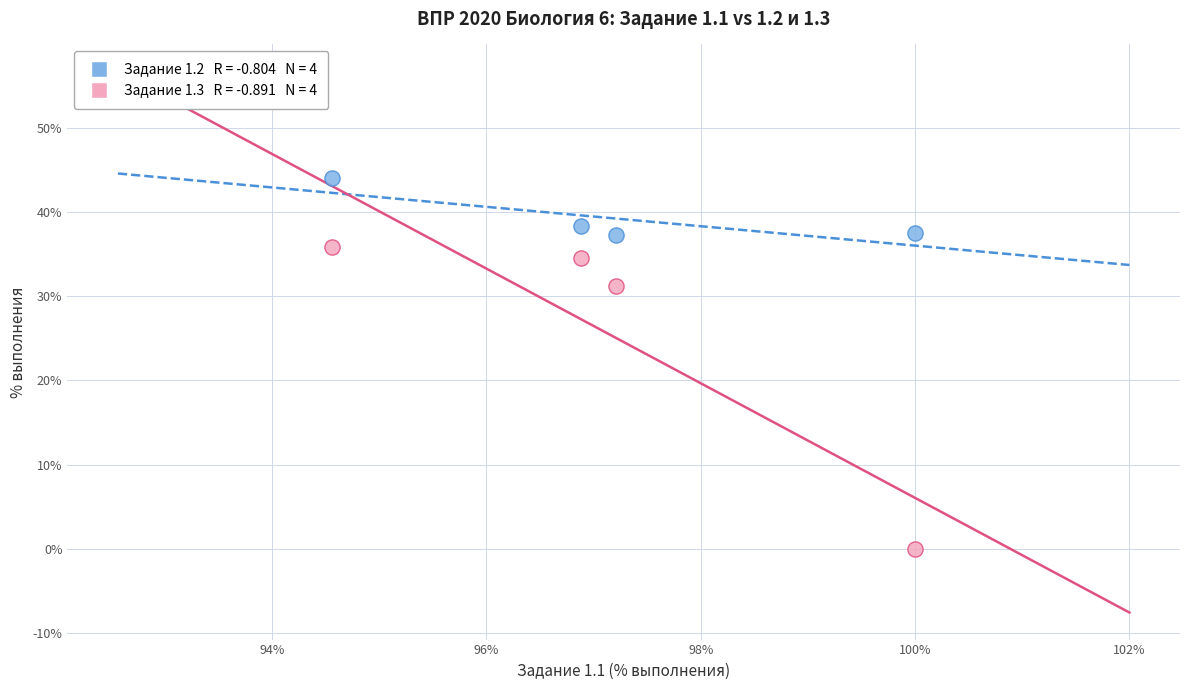

Across all series, what Y value is closest to 21?

31.2